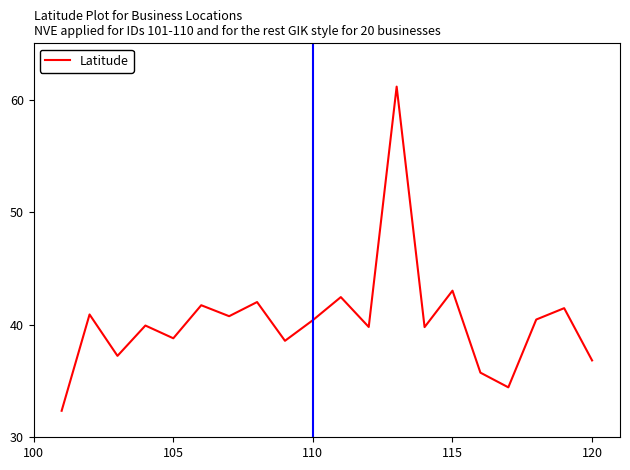

What is the difference between the maximum and minimum values?

28.8